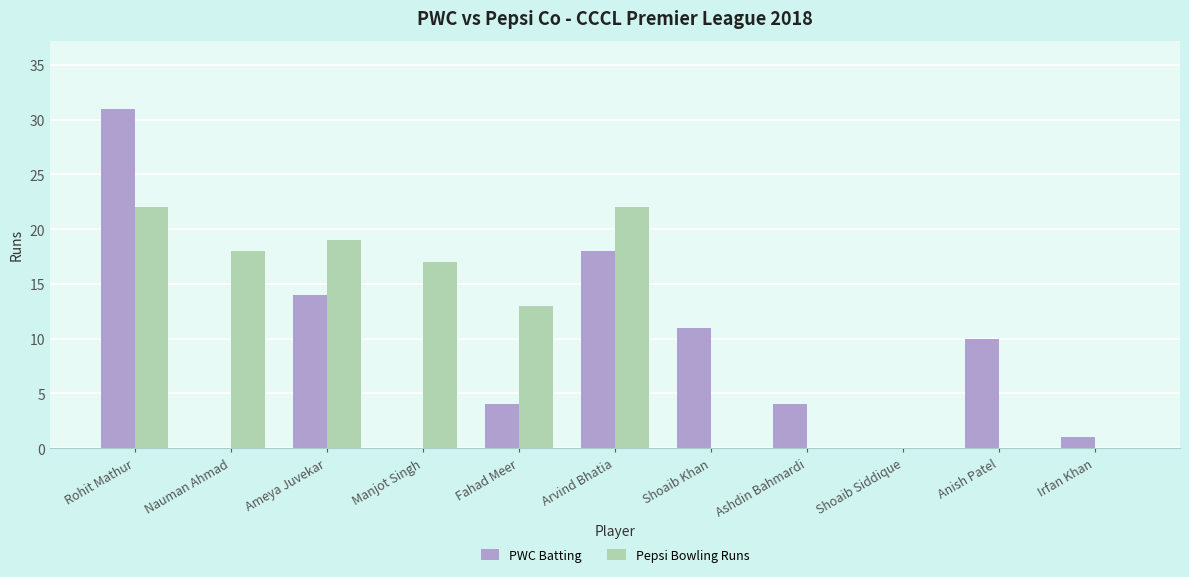

At which category is the sum across all series the highest?

Rohit Mathur